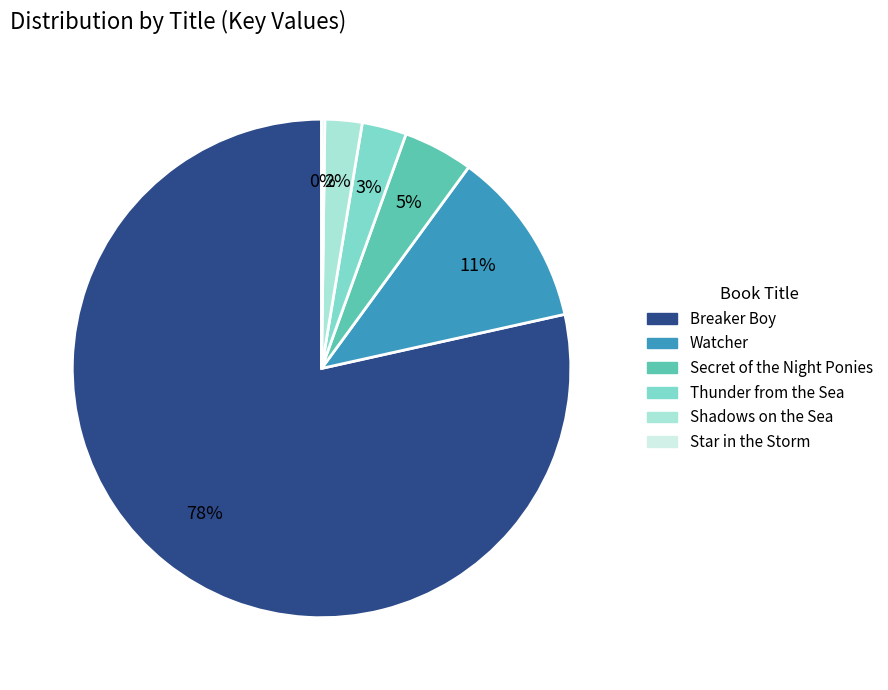

To the nearest percent, what portion does Watcher represent?

11%